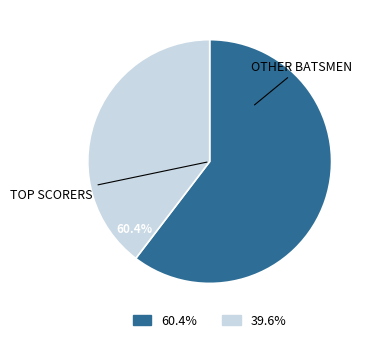

Is it true that Rayhan Mollah is 1% of the pie?

False